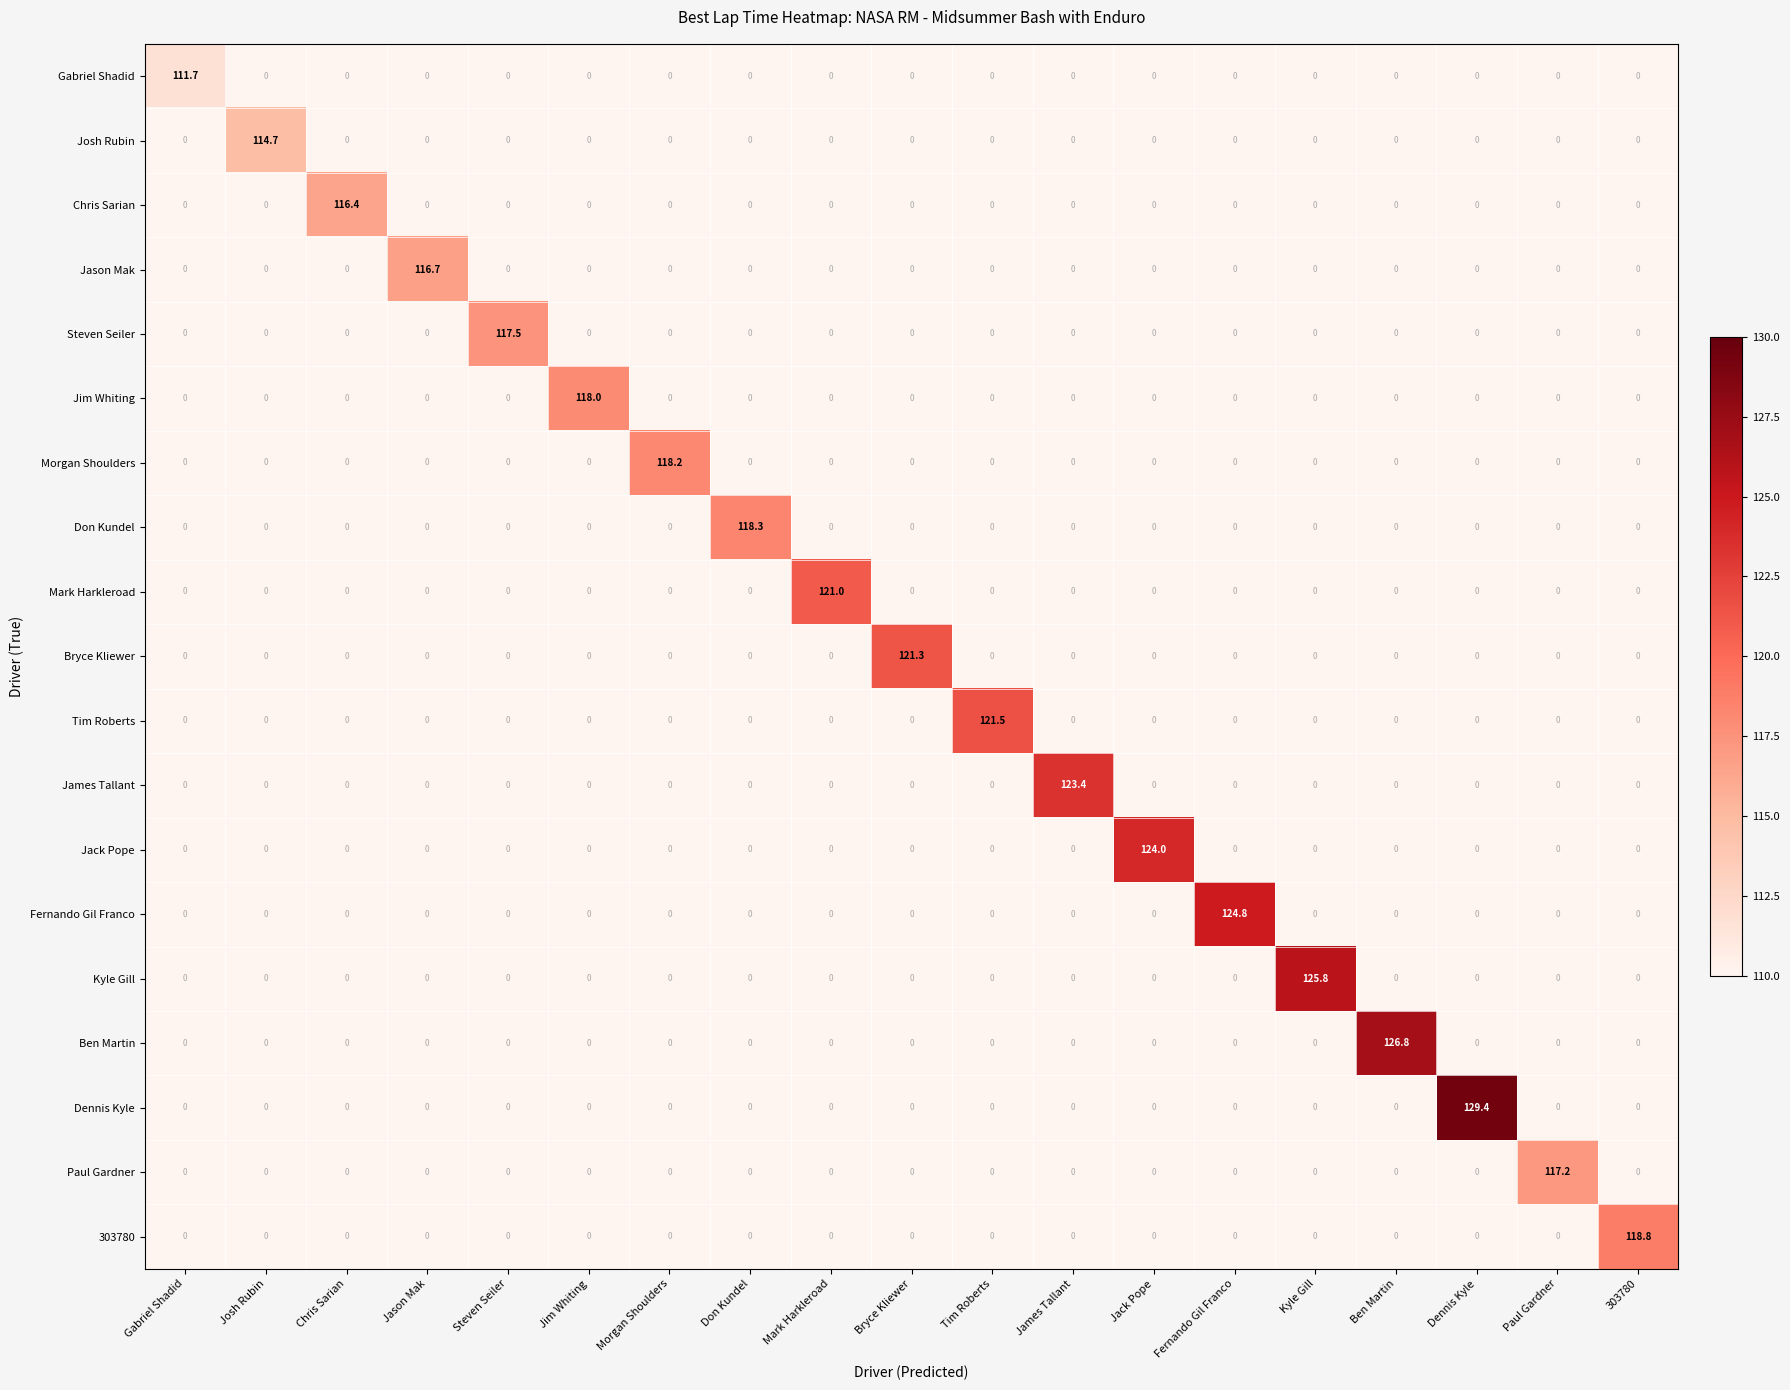

True or false: James Tallant has a value of -71.4 at Jason Mak.

False